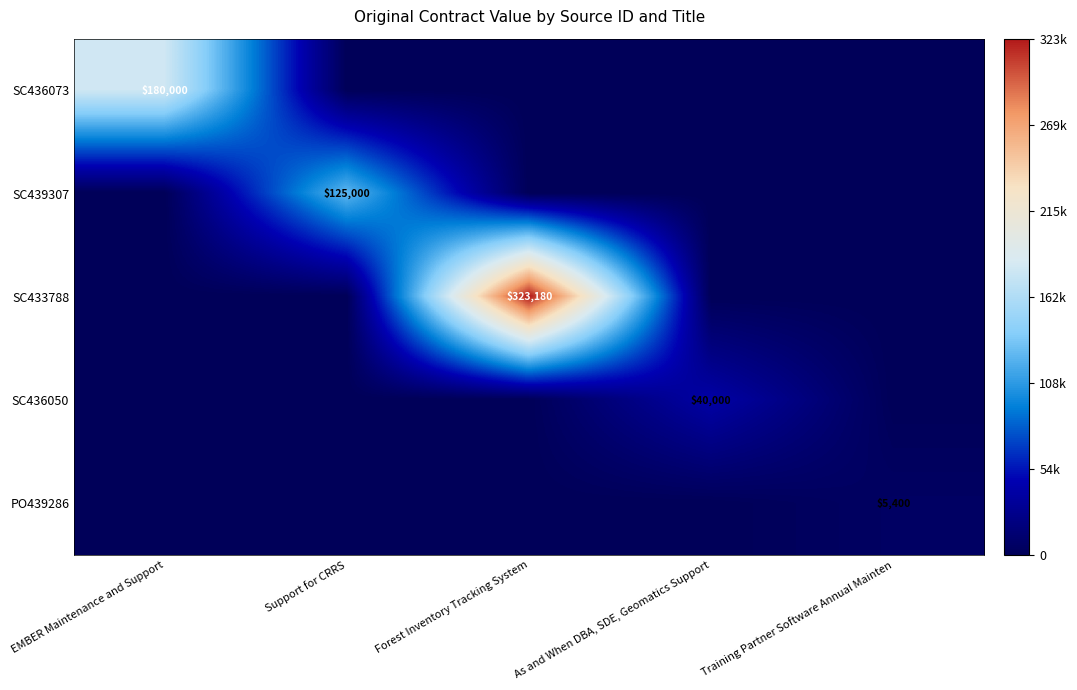

Is it true that SC439307 equals 125000 at Support for CRRS?

True